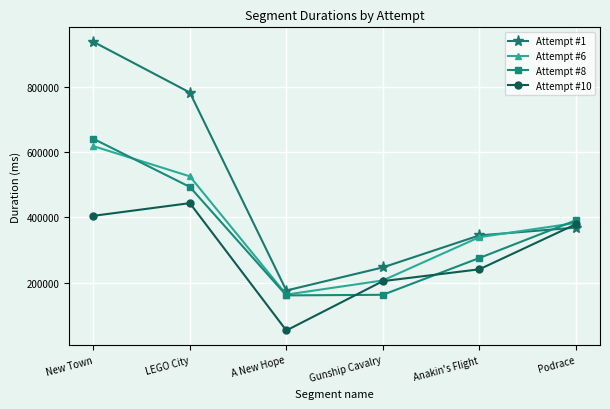

After their last crossing, which series has the higher values: Attempt #10 or Attempt #1?

Attempt #10